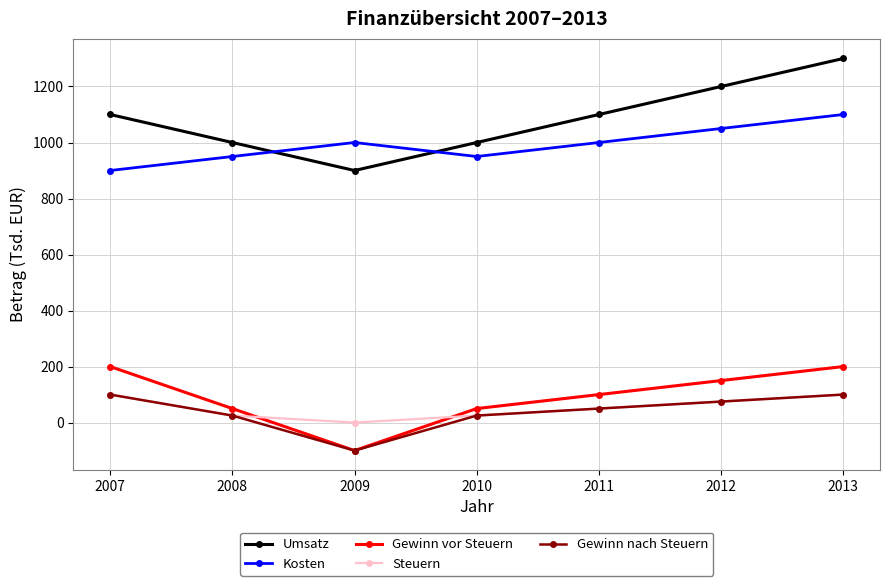

Does the chart have visible grid lines?

Yes